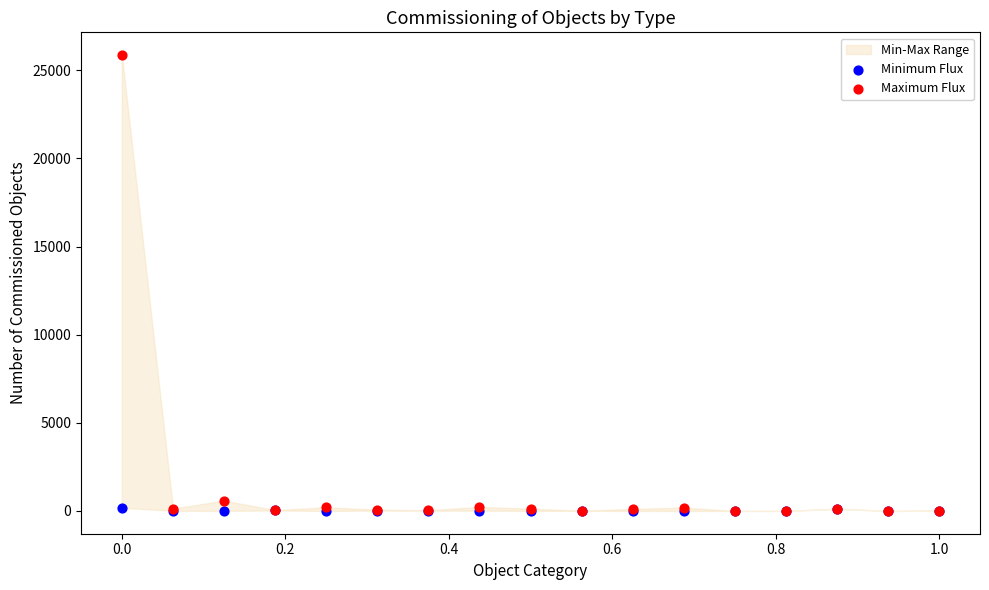

In the Maximum Flux series, what Y value is closest to 12932?

586